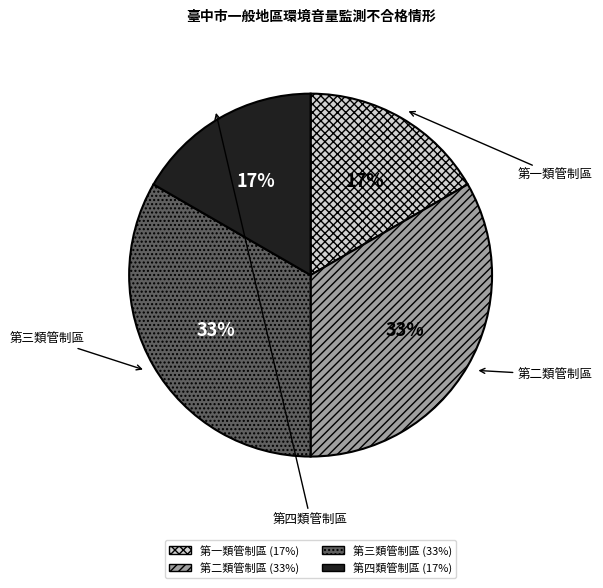

Is it true that 第三類管制區 is 33% of the pie?

True